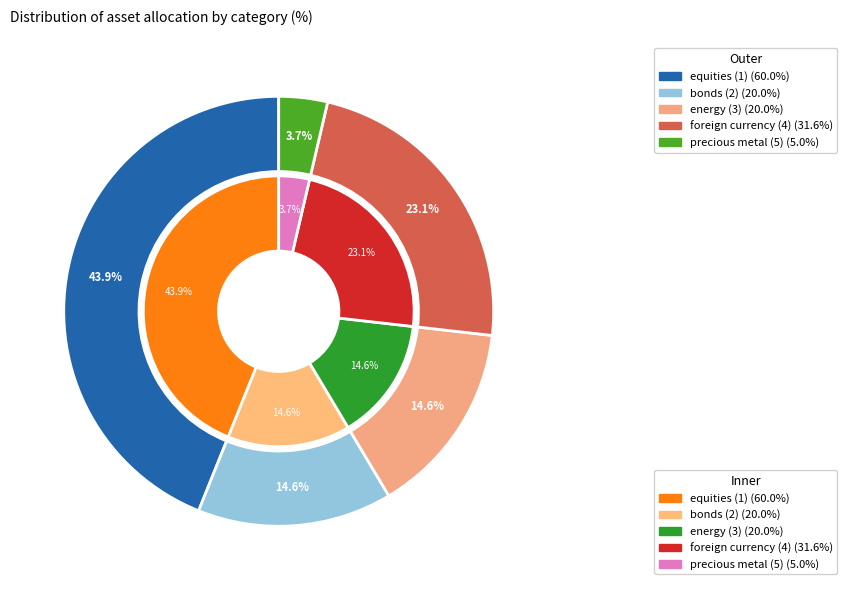

Rank the categories by value from lowest to highest.

precious metal (5), bonds (2), energy (3), foreign currency (4), equities (1)